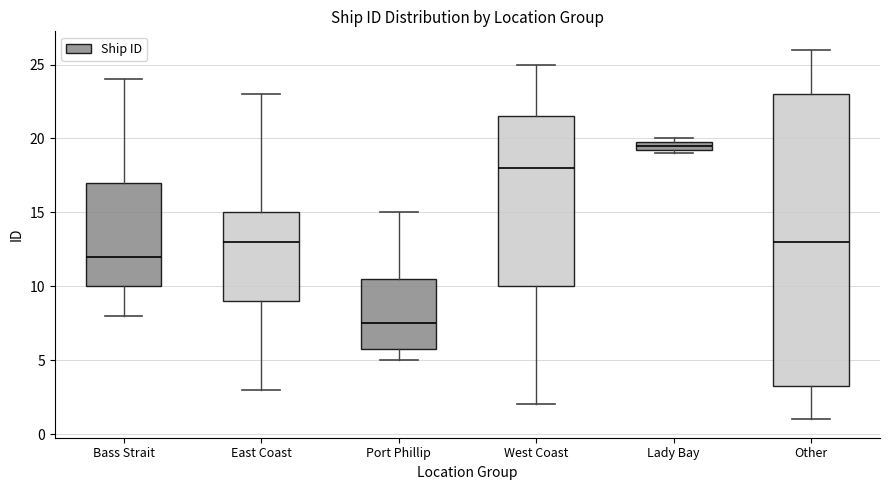

Which box is the tallest, from its lower edge to its upper edge?

Other